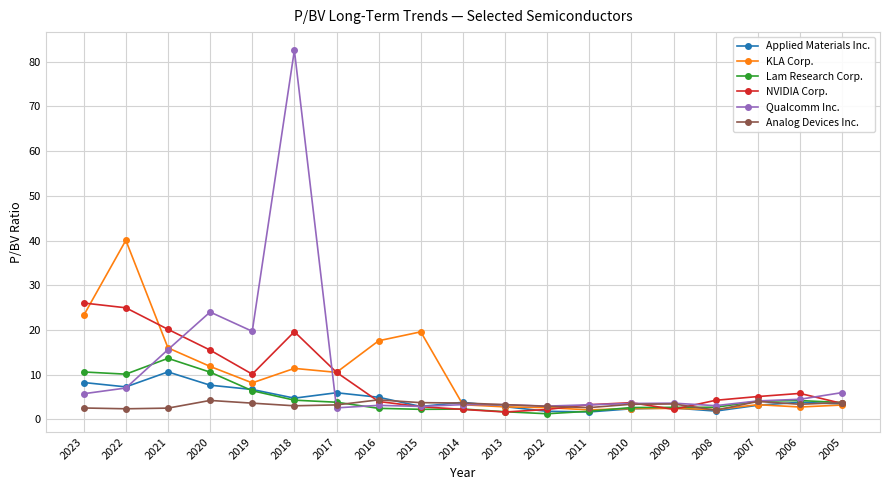

What value does the KLA Corp. series have at 2006?

2.8